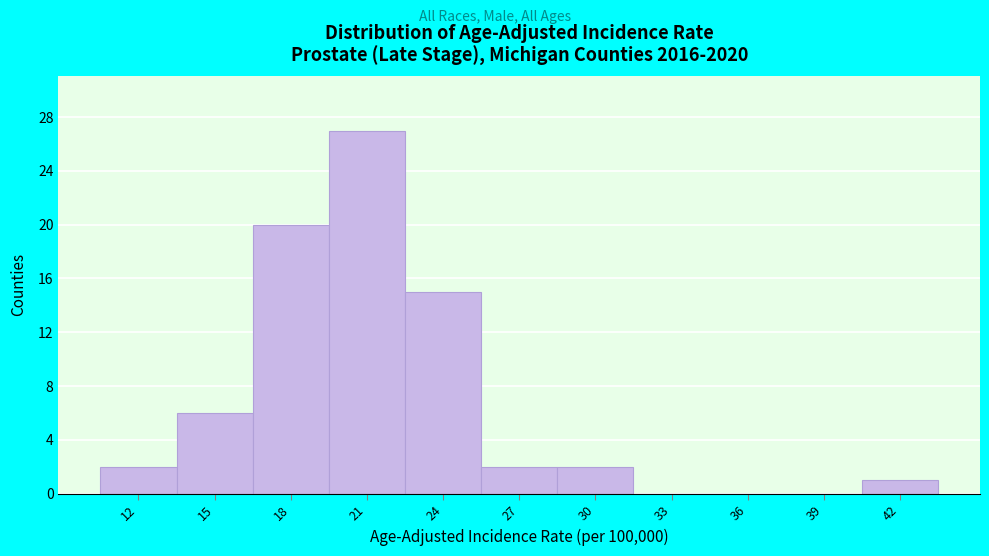

Reading right to left, transcribe all the data shown in this chart.

42=1	39=0	36=0	33=0	30=2	27=2	24=15	21=27	18=20	15=6	12=2